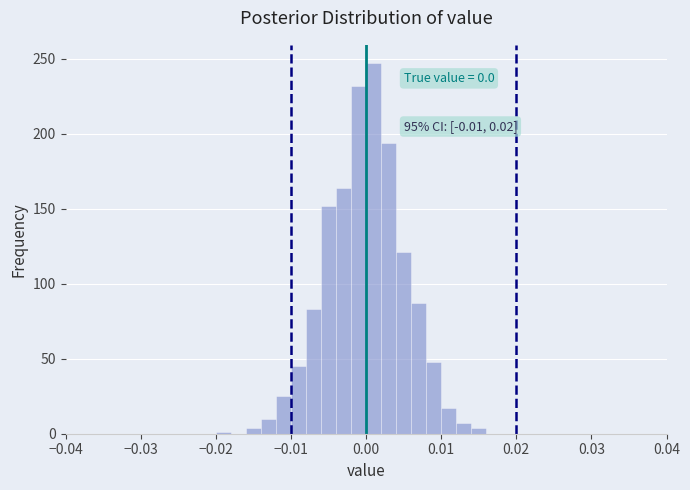

Read against the x-axis, roughly where is the centre of the tallest bar?

0.001